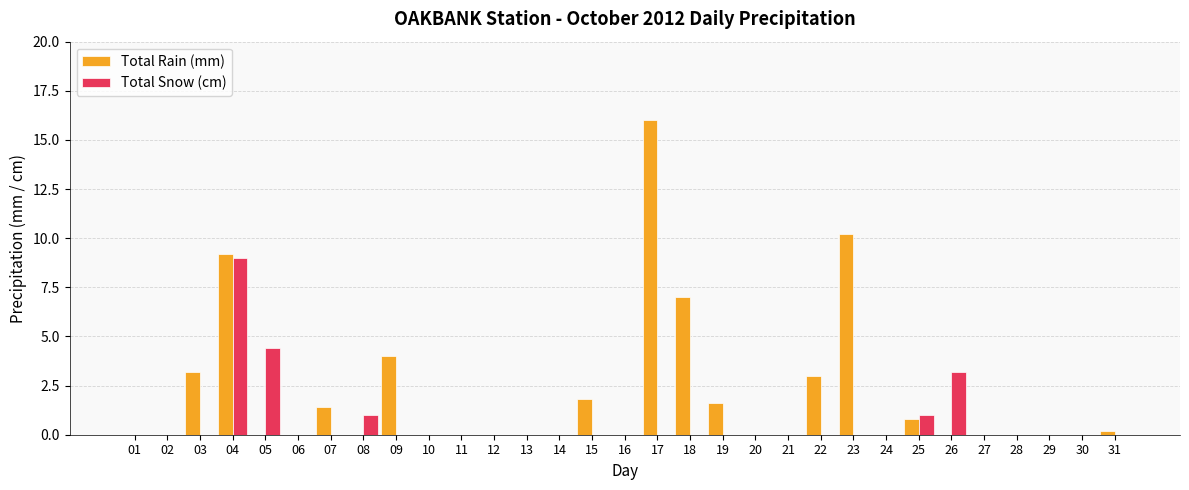

The Total Rain (mm) series shows 21.0 at 17. True or false?

False